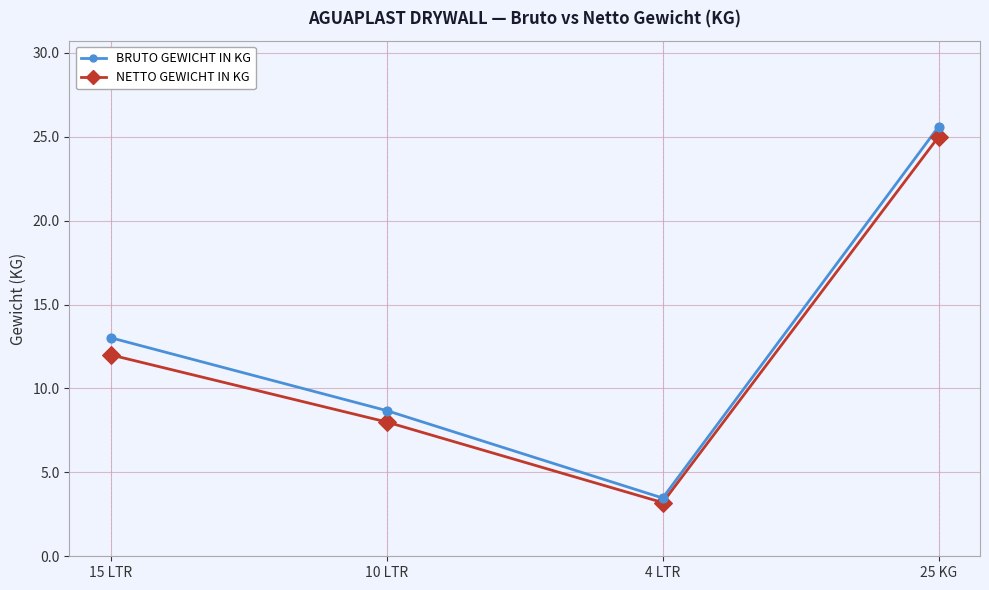

What are all the series names shown in the legend?

BRUTO GEWICHT IN KG, NETTO GEWICHT IN KG